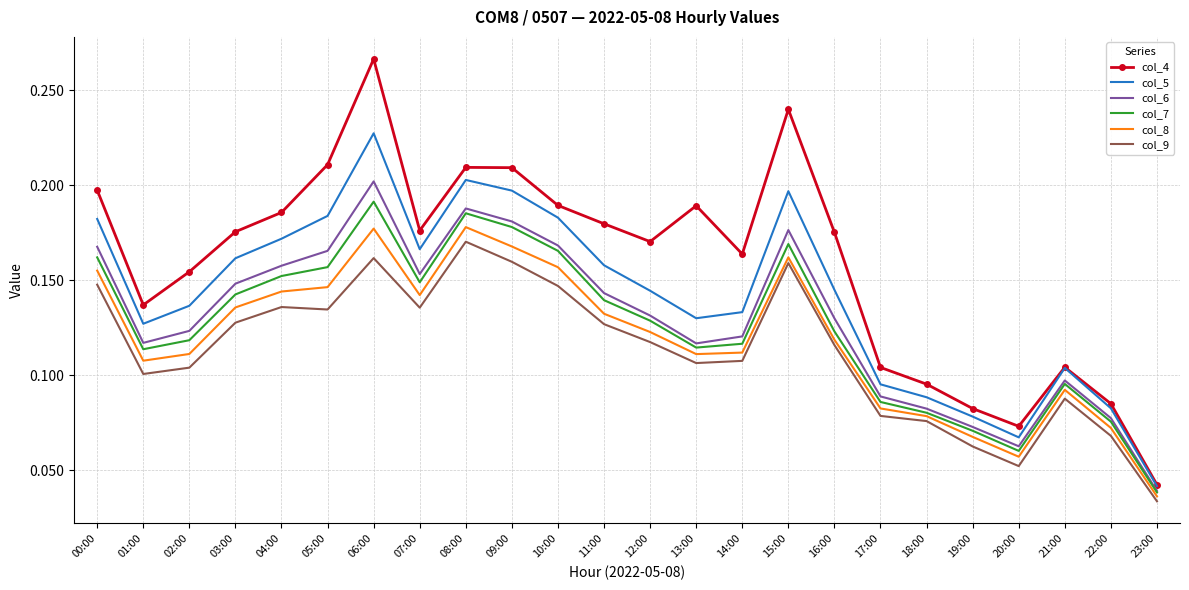

What is the total value across all series at 02:00?

0.7